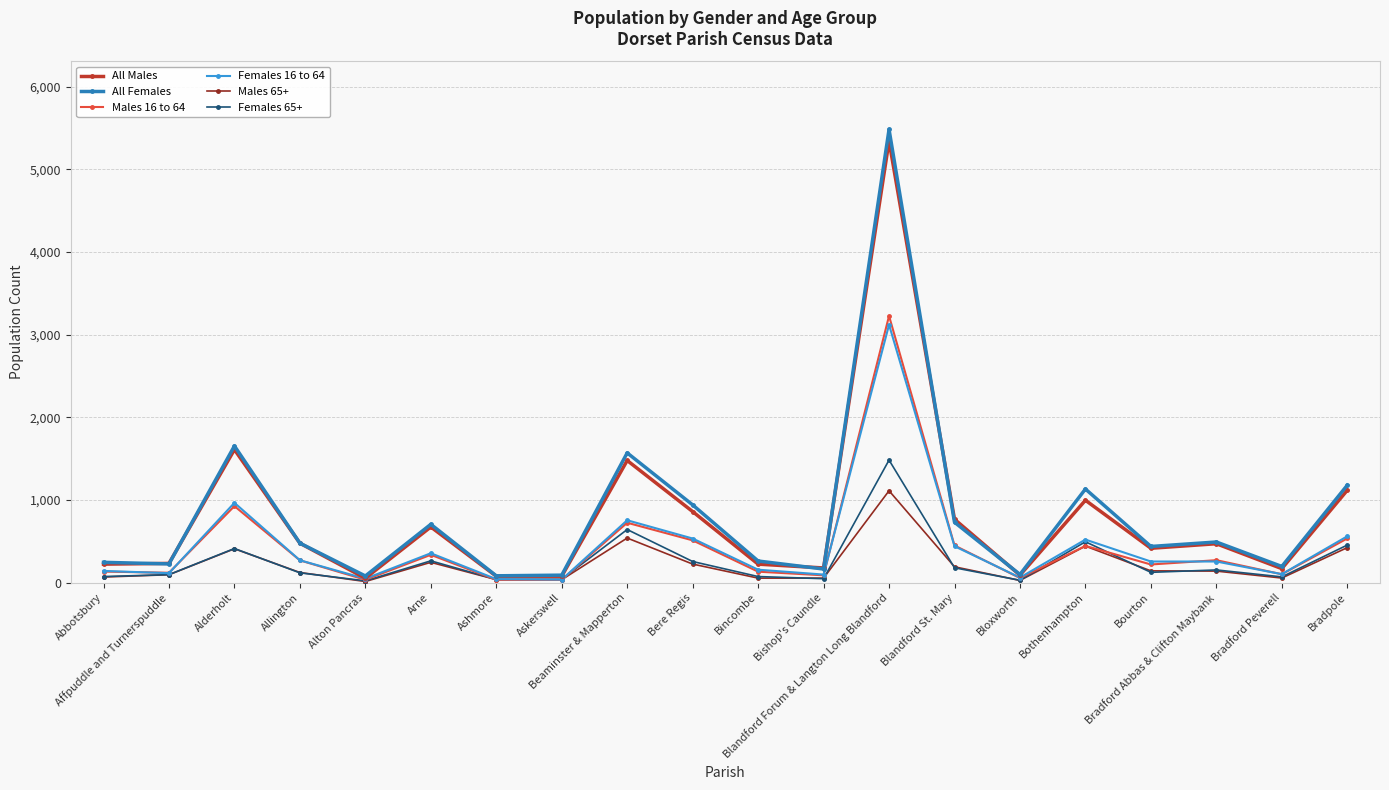

What position from the left is Bincombe?

11